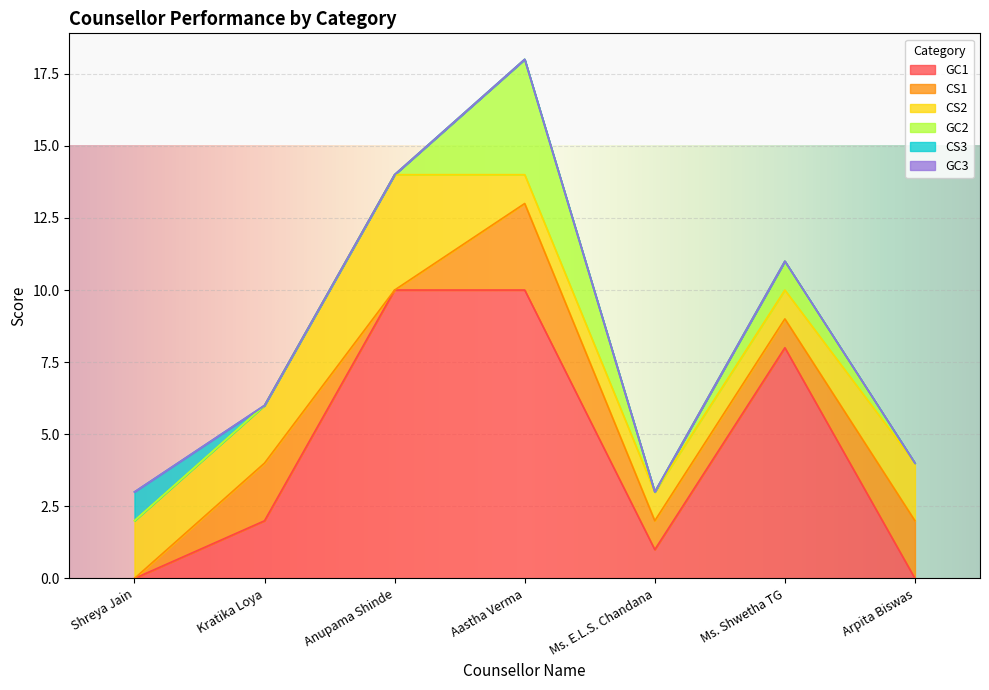

True or false: GC3 and GC1 cross at least once.

False